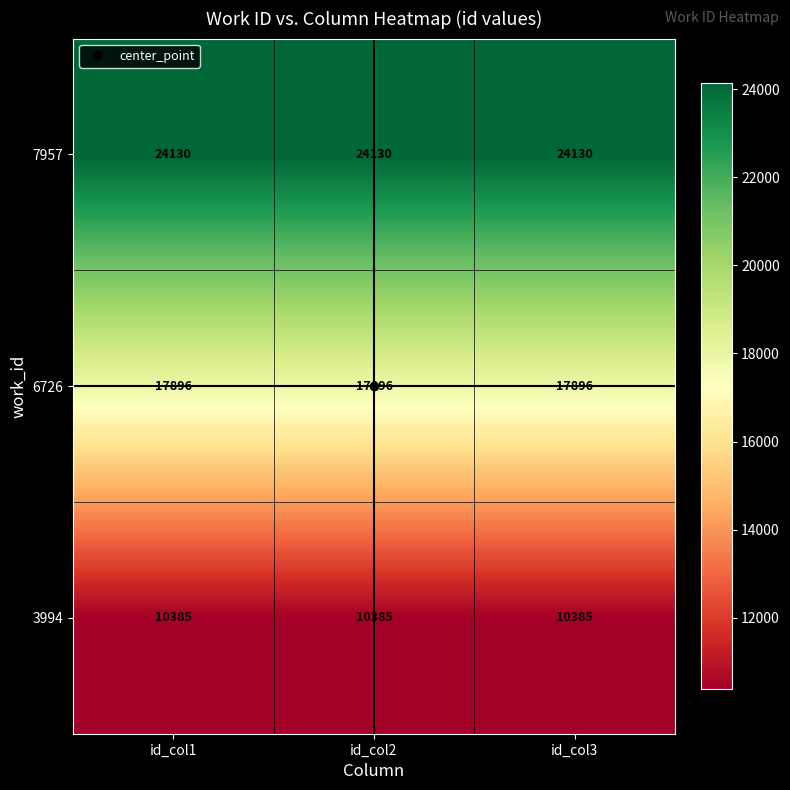

At id_col3, list the series in order from largest to smallest.

7957, 6726, 3994